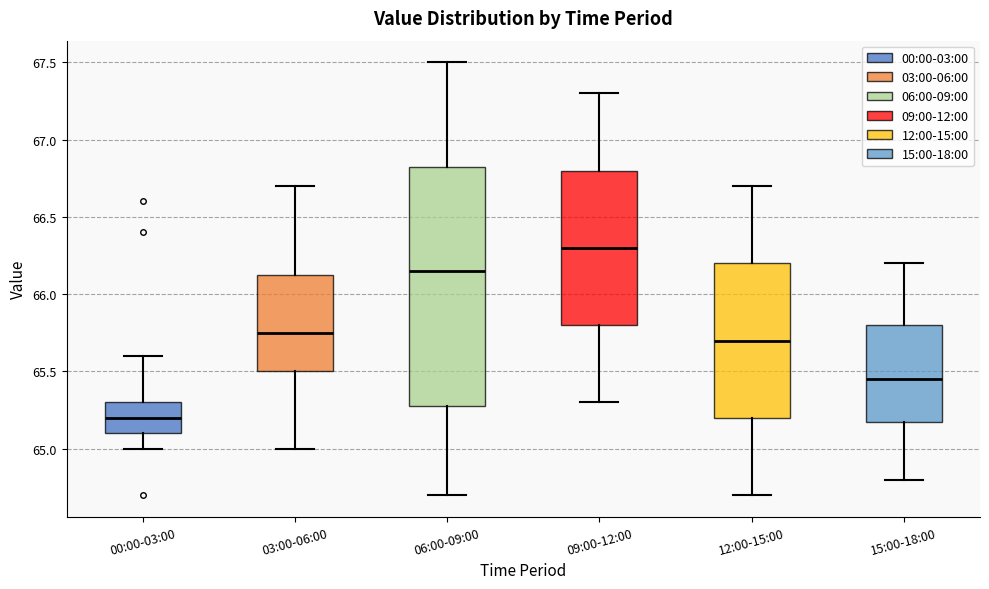

Comparing the boxes themselves (not the whiskers), which one is the tallest?

06:00-09:00